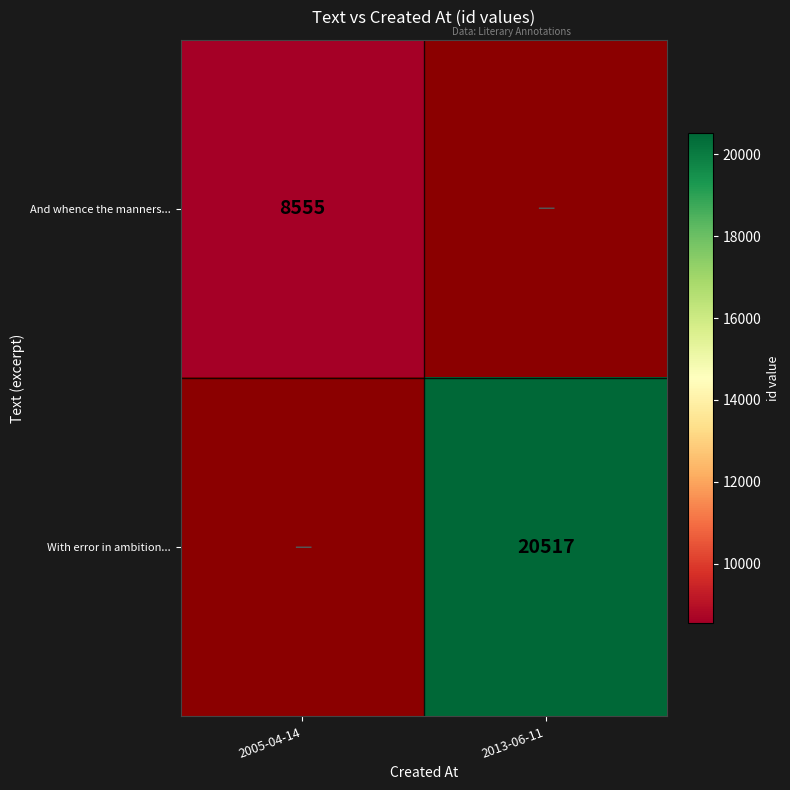

How many distinct data groups are displayed?

2